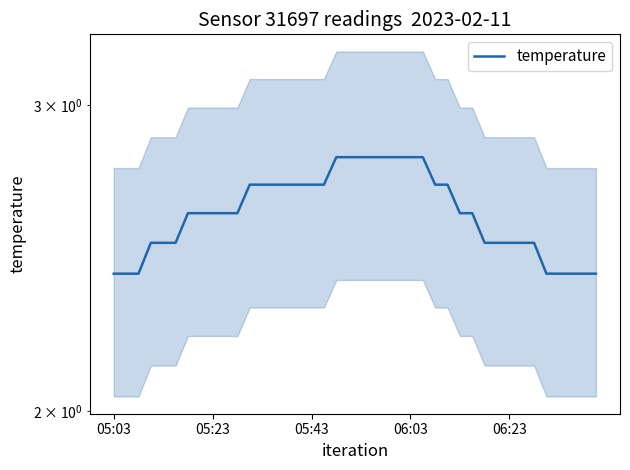

What is the change in value from 25 to 32?

-0.3